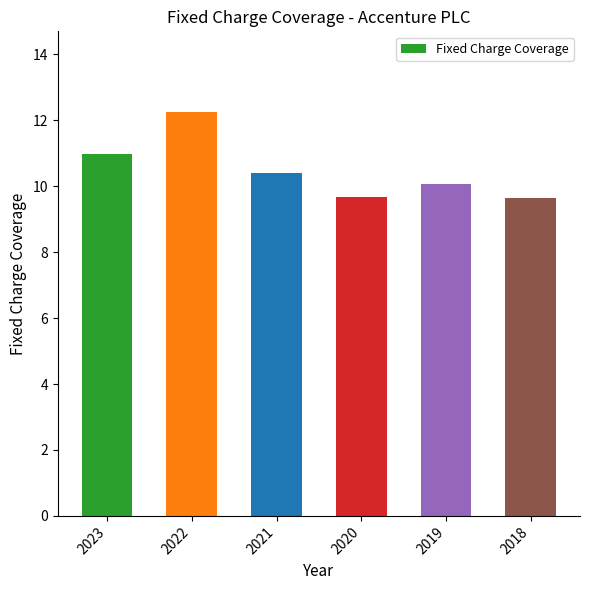

Are the bars grouped side by side (vs. stacked)?

No